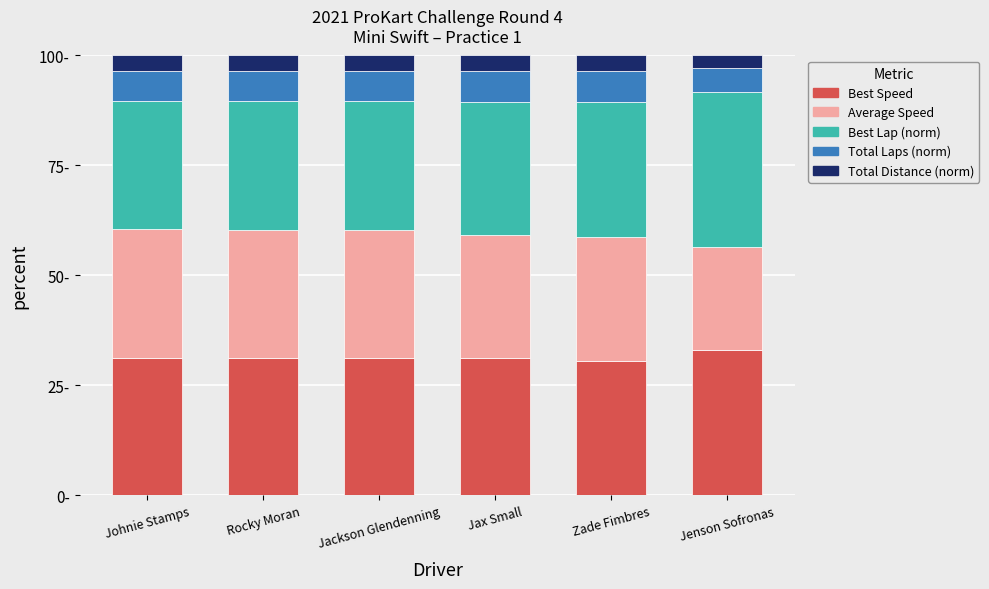

What value does the Best Speed series have at Johnie Stamps?

31.2